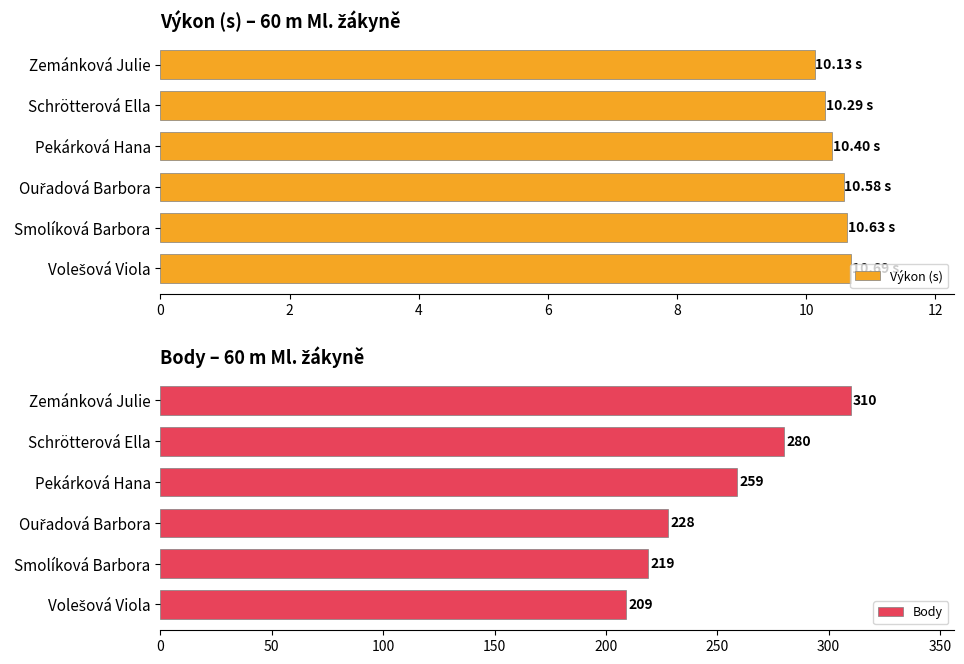

What are all the series names shown in the legend?

Výkon (s), Body